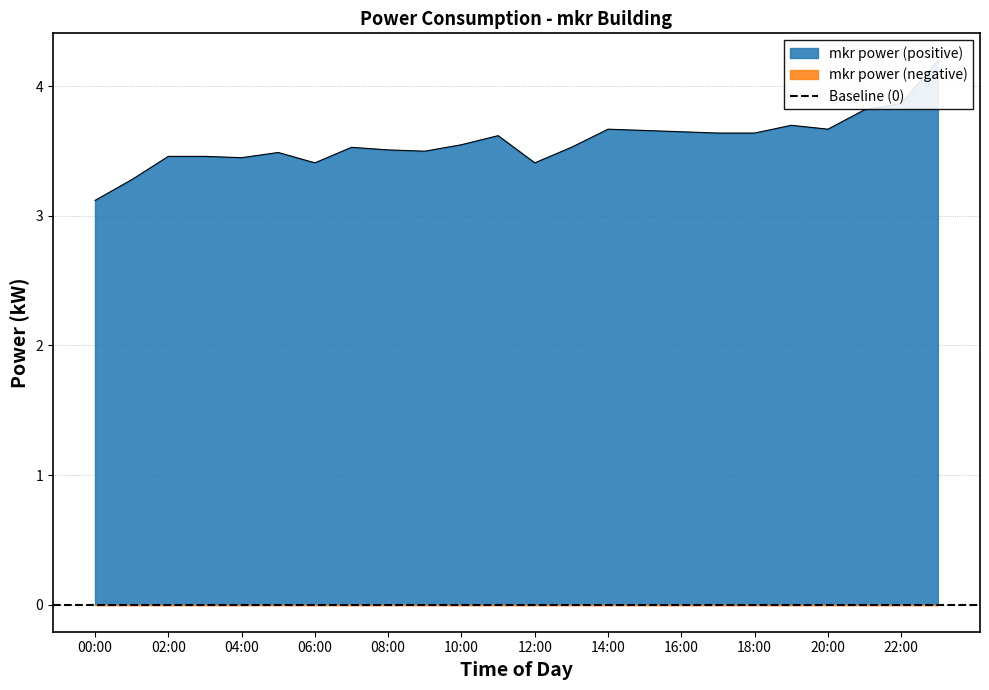

The value at 06:00 is 5.8. True or false?

False